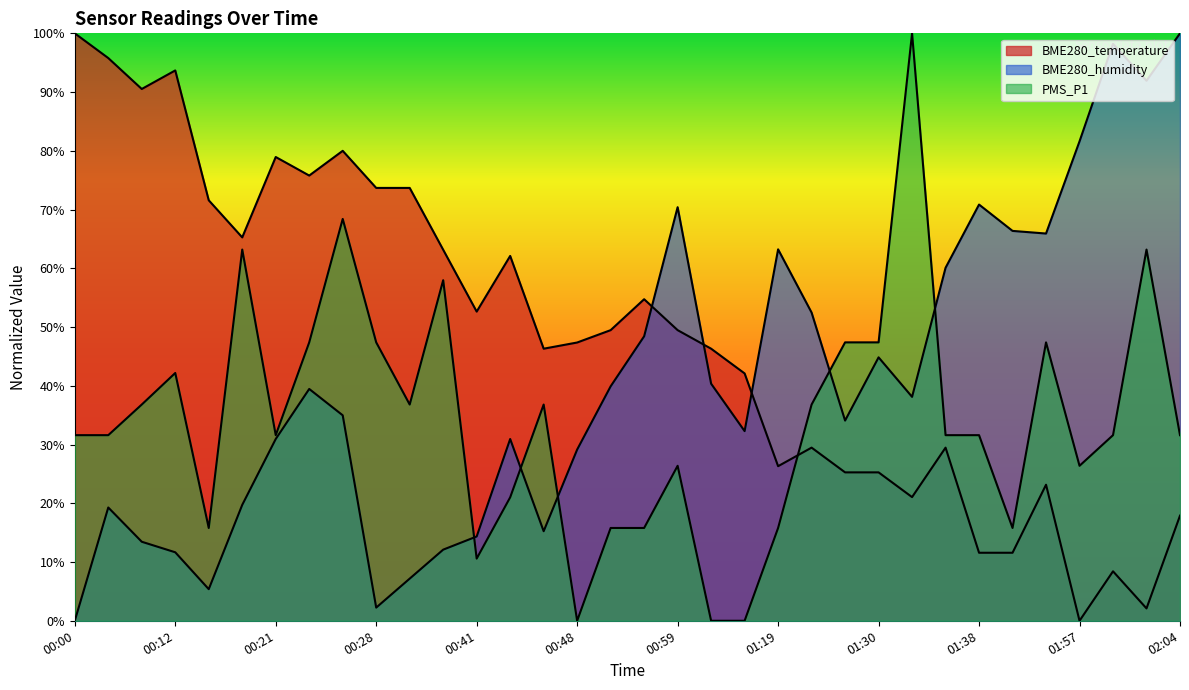

How many data points in PMS_P1 are less than 31?

12